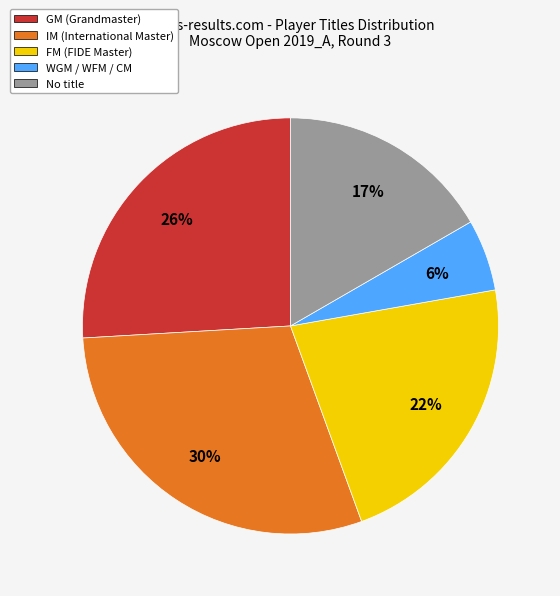

Rank the categories by value from highest to lowest.

IM (International Master), GM (Grandmaster), FM (FIDE Master), No title, WGM / WFM / CM